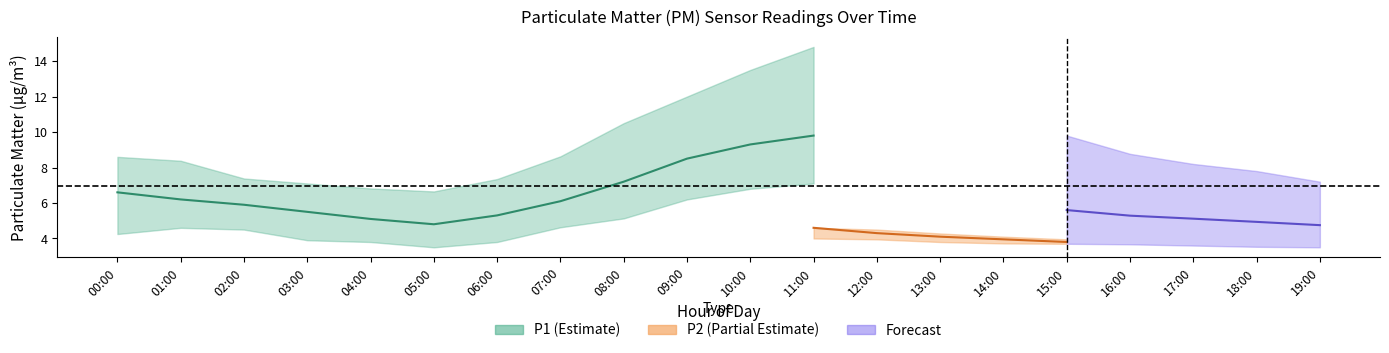

True or false: P1_upper and P1 intersect in this chart.

False